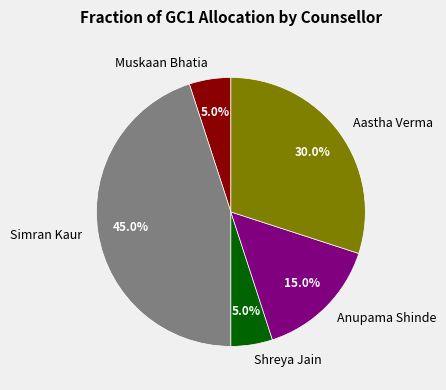

Which has a higher value, Anupama Shinde or Aastha Verma?

Aastha Verma